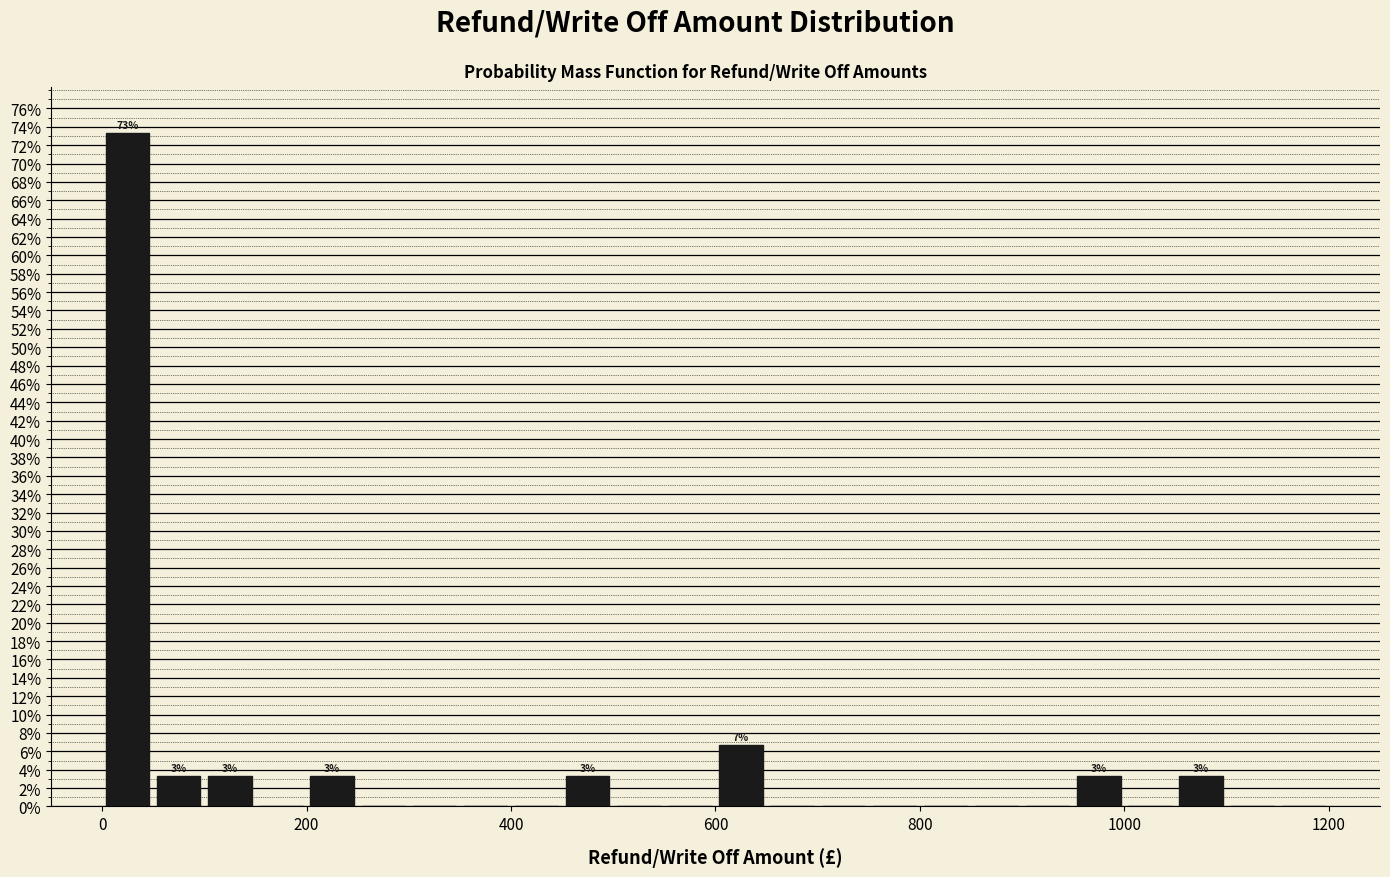

Around what value on the x-axis is the tallest bar? Give the approximate position of its centre, as read against the axis.

20